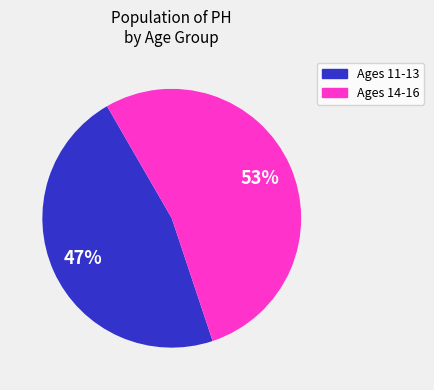

To the nearest percent, what is the difference between the largest and smallest slice percentages?

6%